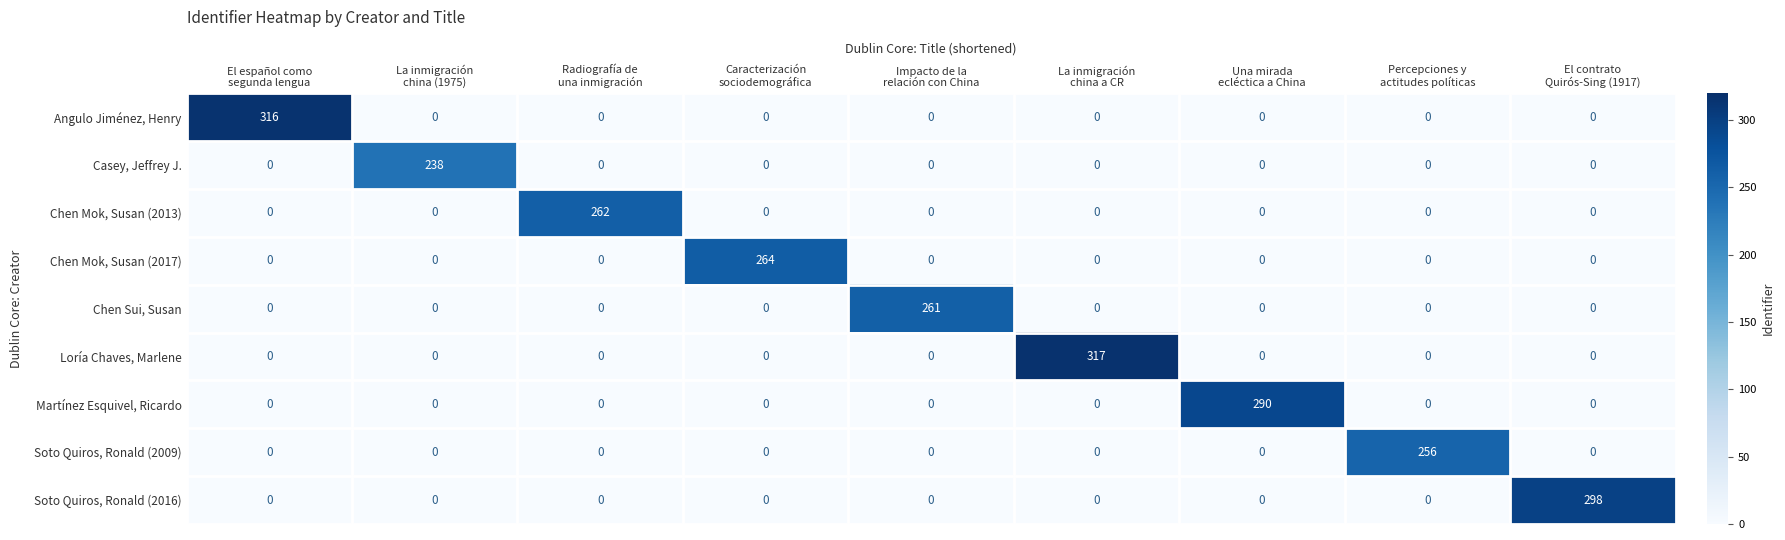

What is the maximum value shown in the chart?

317